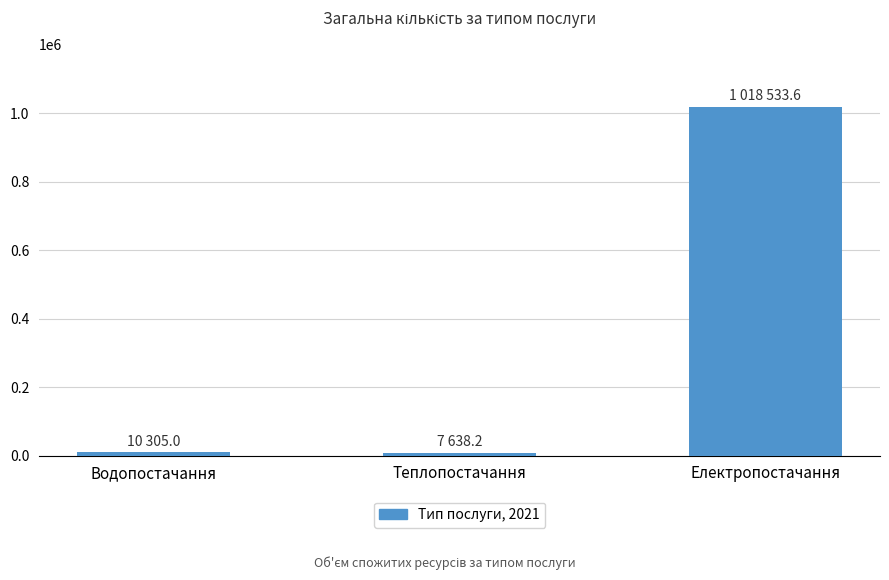

Read the value at Електропостачання.

1018533.6